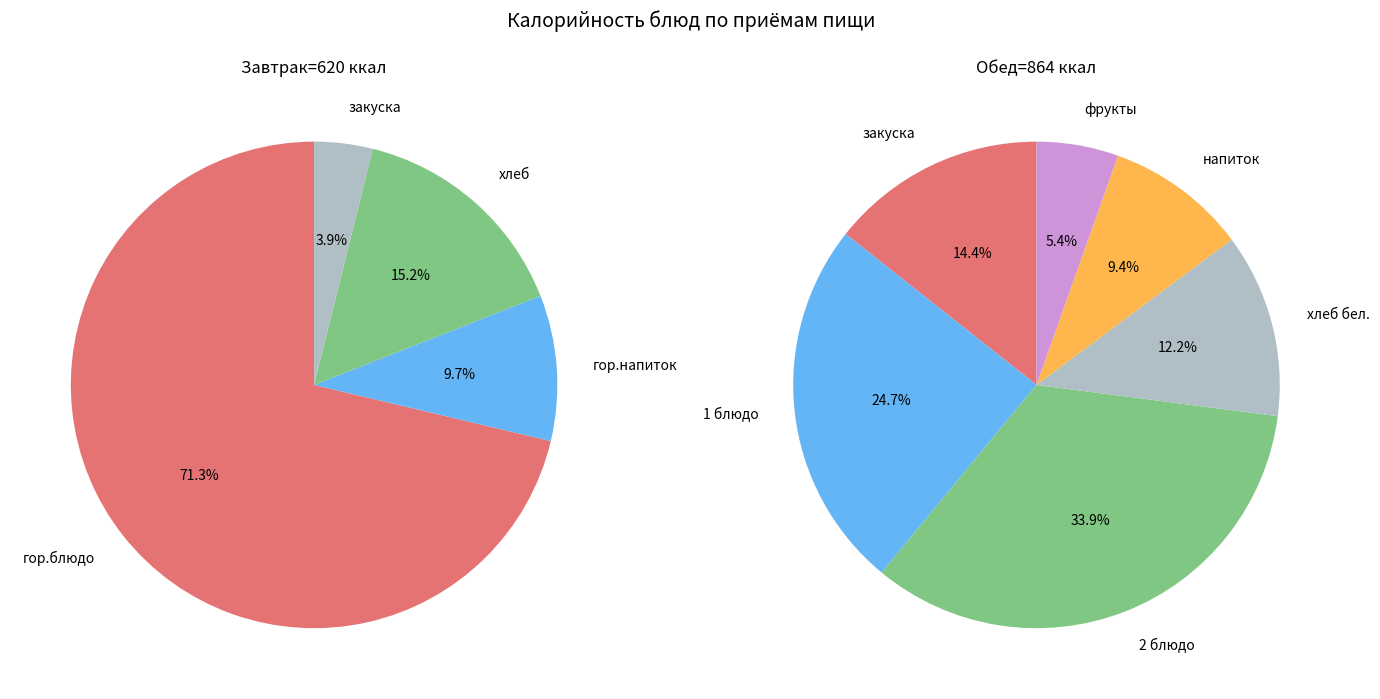

Rank the series by their maximum value, from lowest to highest.

Обед, Завтрак